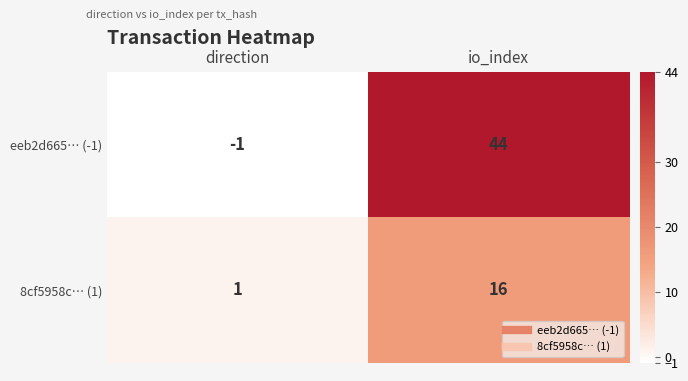

What is the sum of all 8cf5958c… (1) values?

17